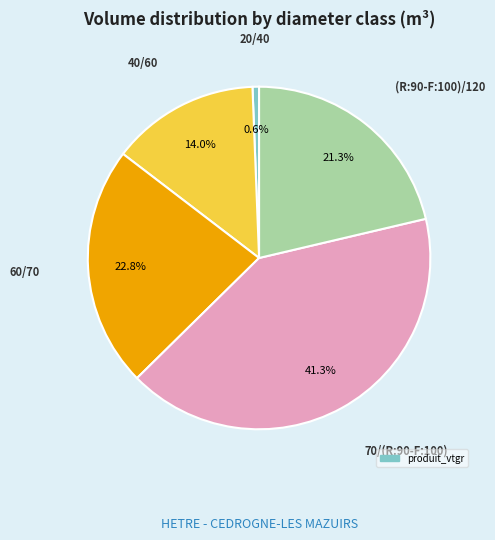

Is there any slice that represents more than half of the pie?

No